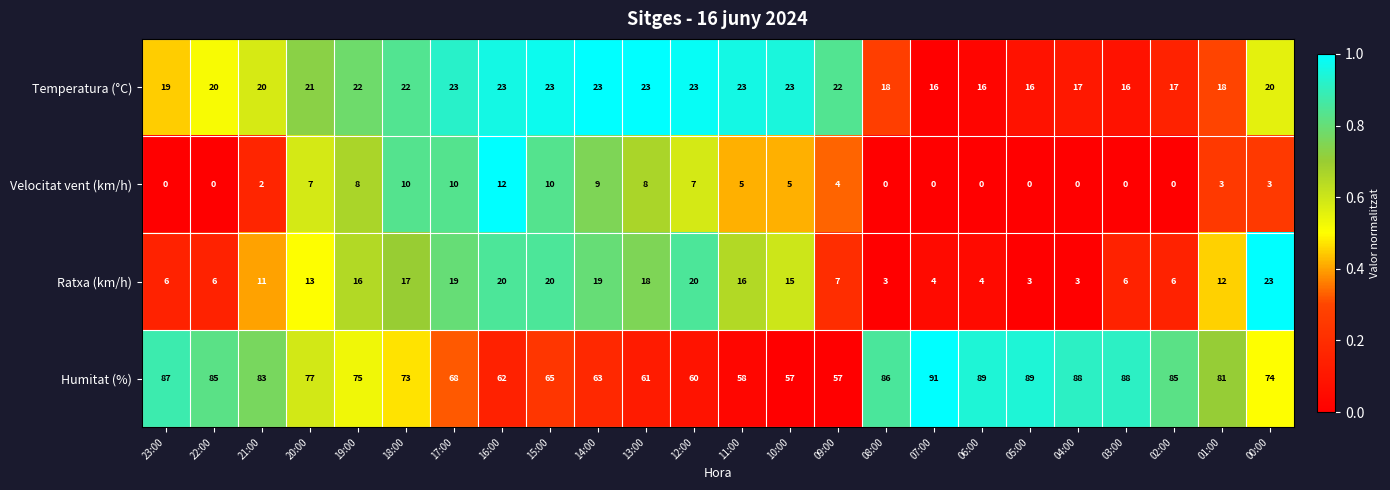

True or false: Ratxa (km/h) has a value of 2 at 02:00.

False